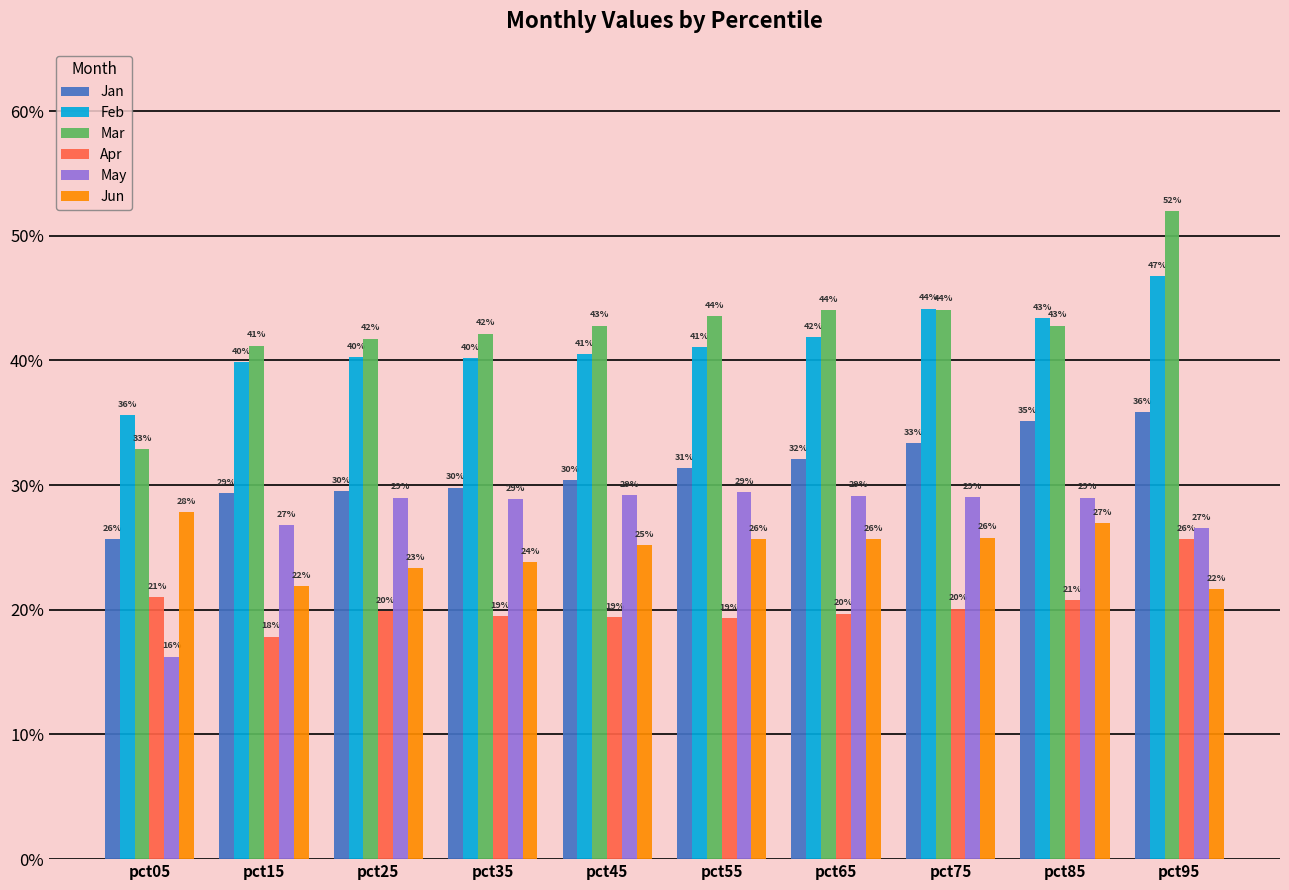

What are all the series names shown in the legend?

Jan, Feb, Mar, Apr, May, Jun